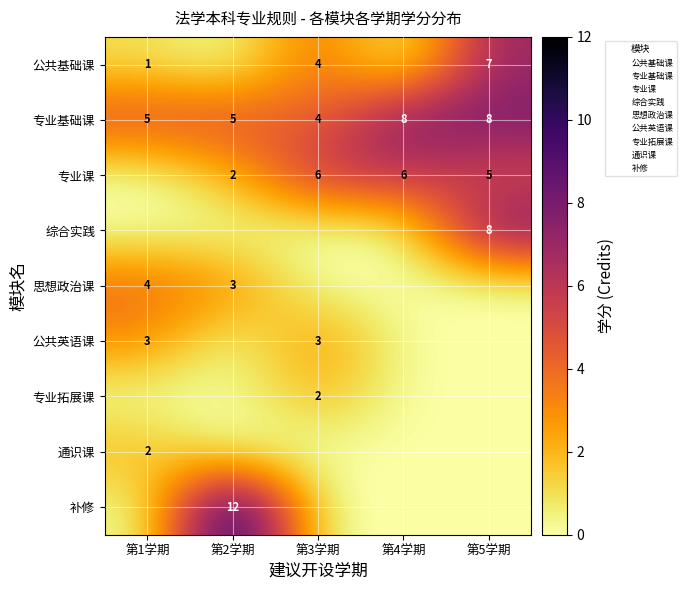

Is it true that 综合实践 equals 3 at 第5学期?

False